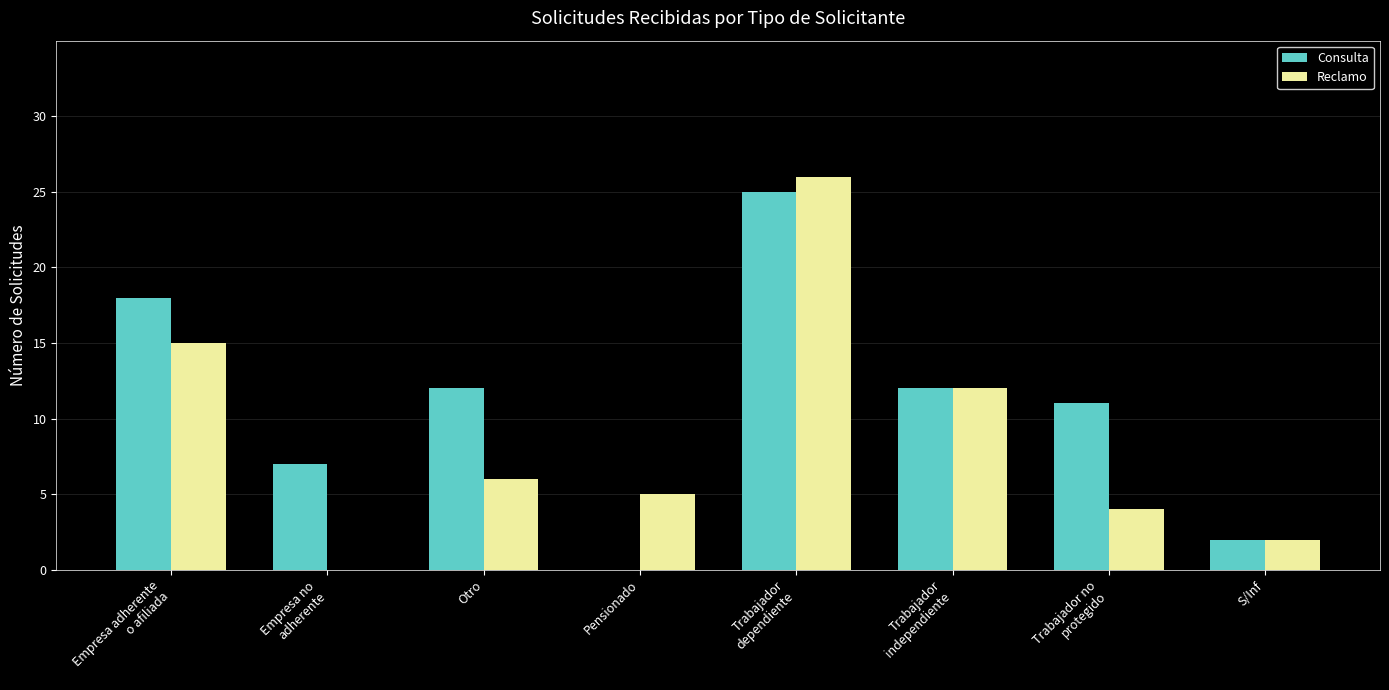

What is the average value of the Consulta series?

11